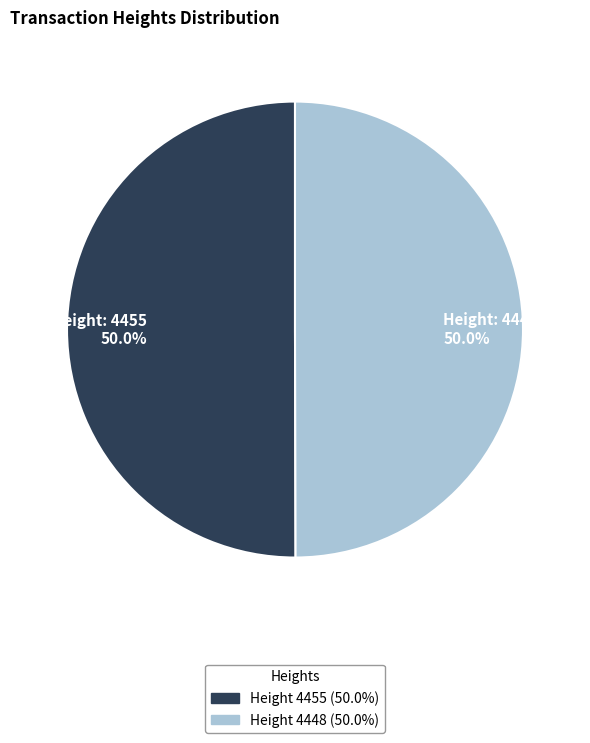

To the nearest percent, what is the combined percentage of Height: 4448 and Height: 4455?

100%